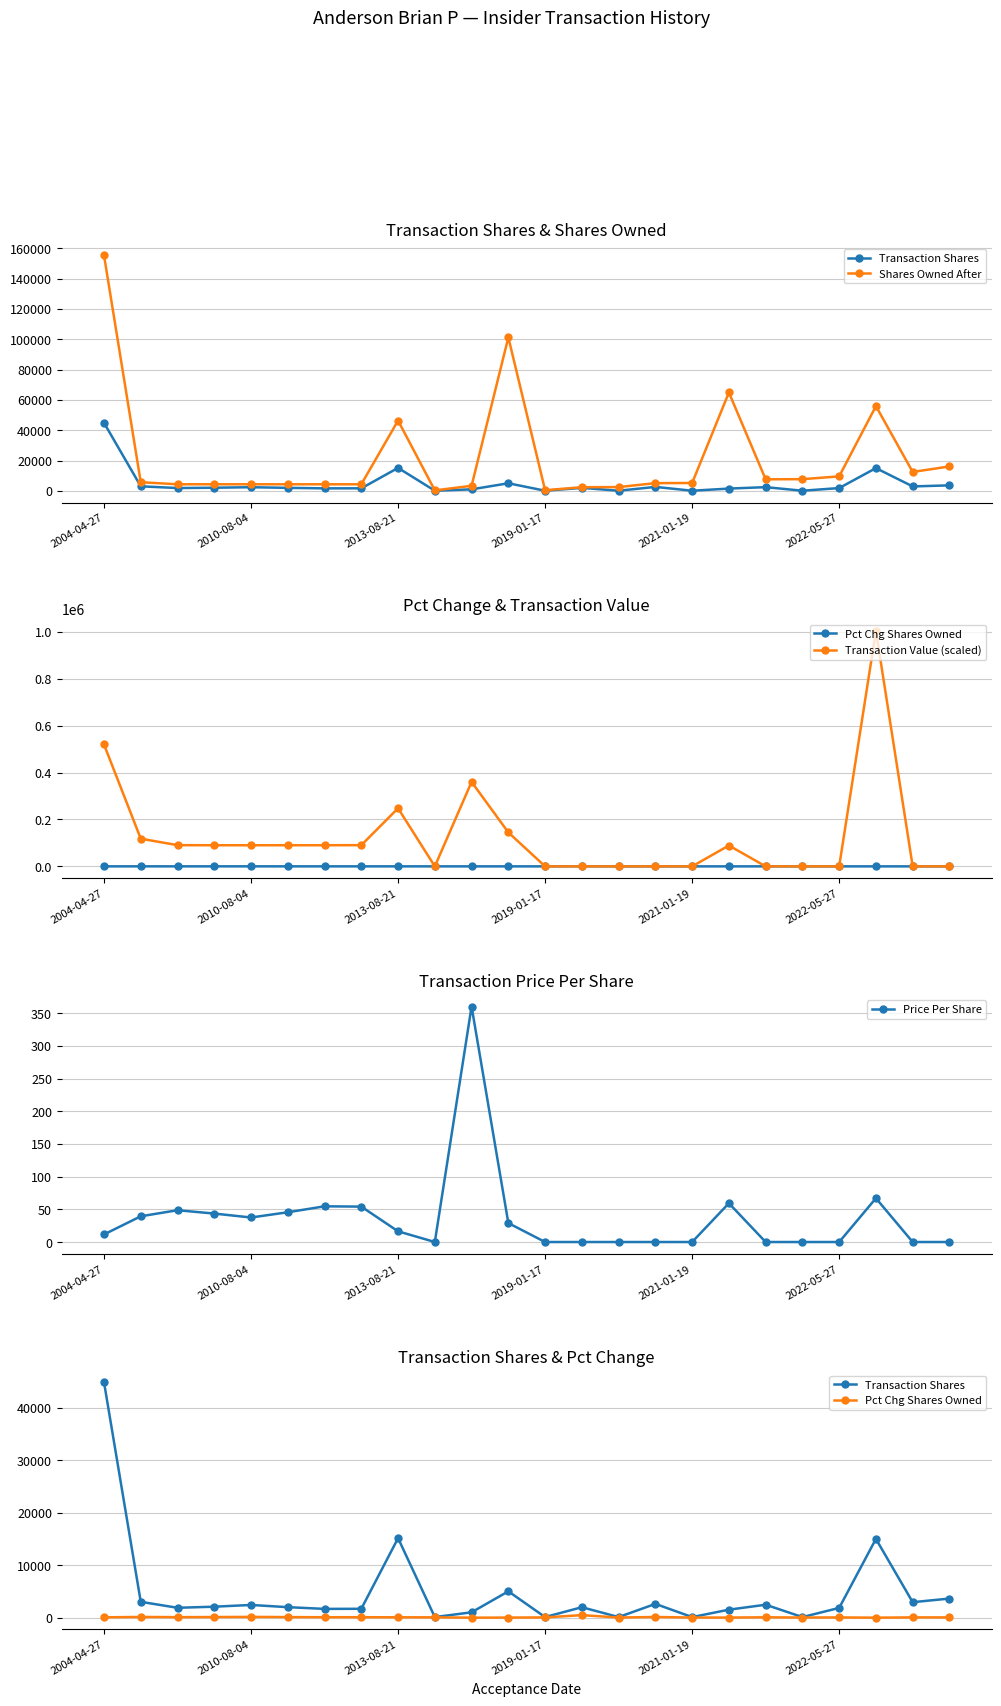

Where is the first local minimum for Shares Owned After?

9